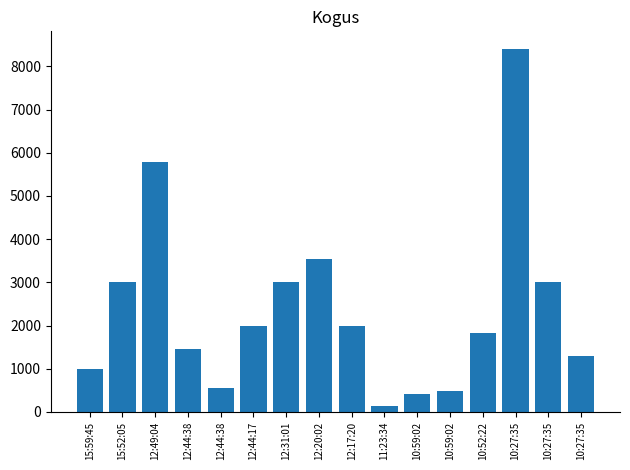

Rank the categories by value from lowest to highest.

11:23:34, 10:59:02, 10:59:02, 12:44:38, 15:59:45, 10:27:35, 12:44:38, 10:52:22, 12:44:17, 12:17:20, 15:52:05, 12:31:01, 10:27:35, 12:20:02, 12:49:04, 10:27:35